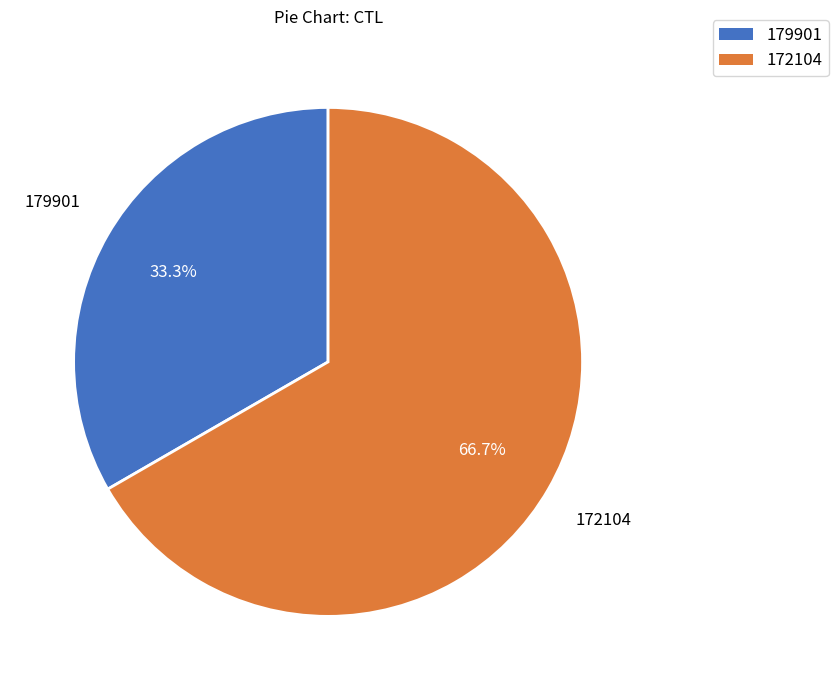

To the nearest percent, what portion does 179901 represent?

33%